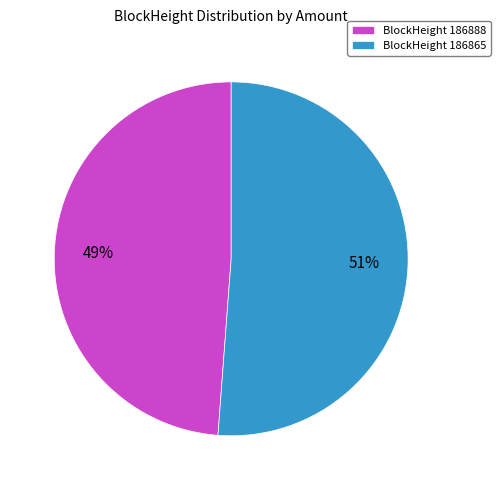

Which category has the biggest portion of the pie?

BlockHeight 186865